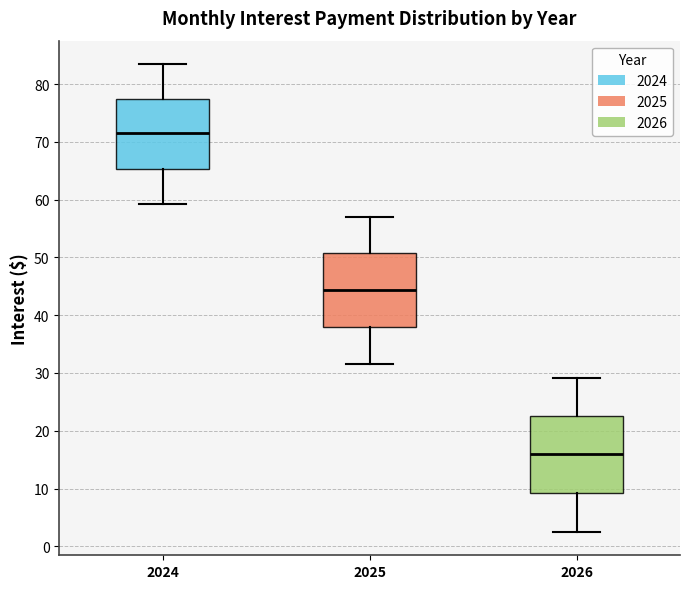

Reading left to right, transcribe this box plot: for each box, give where its median line is, the range the box spans, and where its two whiskers end, as read against the y-axis. The values are not printed on the chart, so give them approximately, as read against the axis.

2024: median 71, box 65 to 78, whiskers 59 to 83
2025: median 44, box 38 to 51, whiskers 32 to 57
2026: median 16, box 9 to 23, whiskers 2 to 29